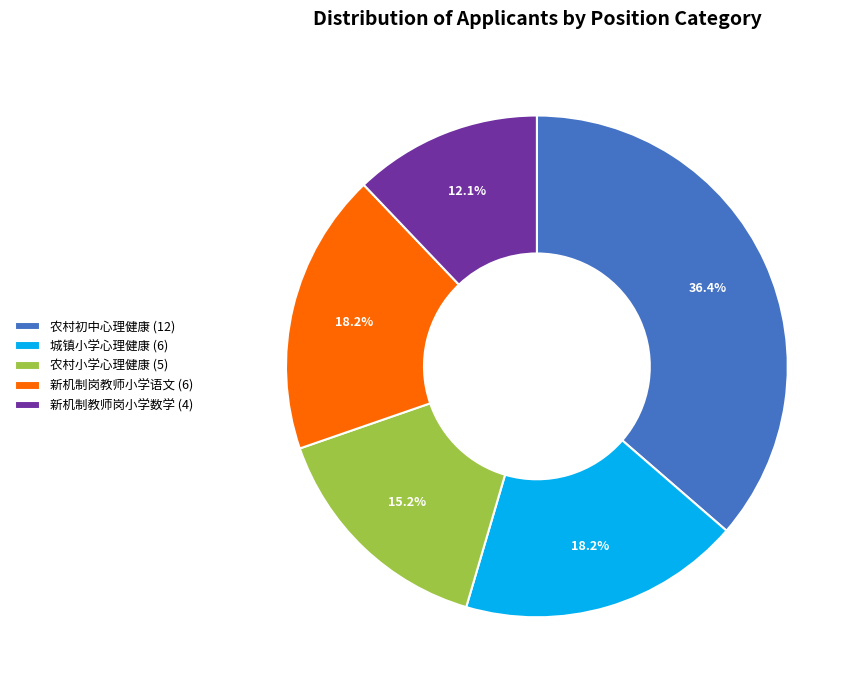

Does 城镇小学心理健康 represent more than half of the total?

No